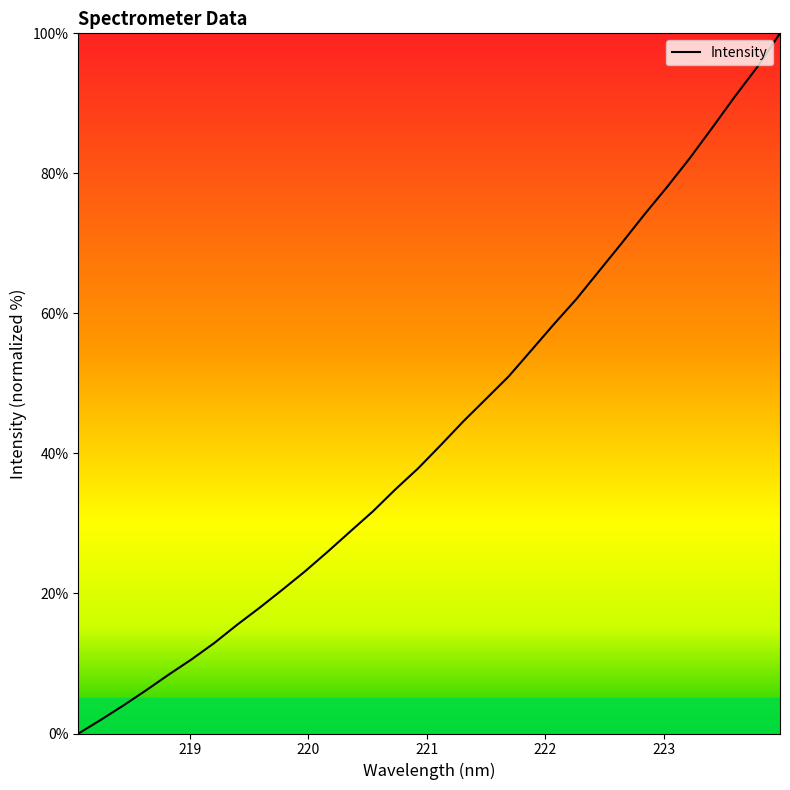

What is the maximum value shown in the chart?

100.0